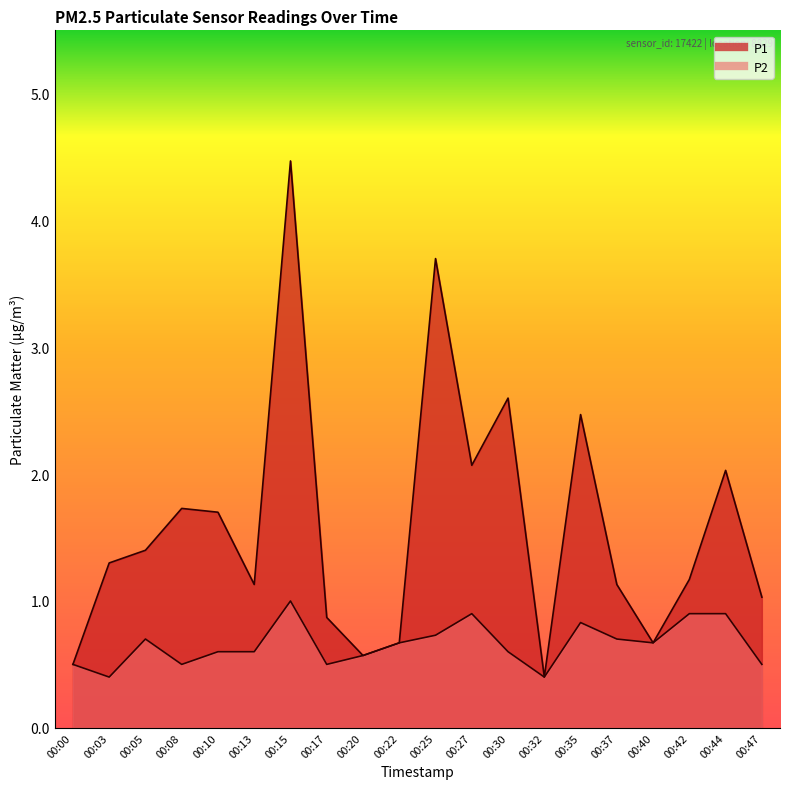

In P2, how many points are lower than both neighbors (excluding endpoints)?

5